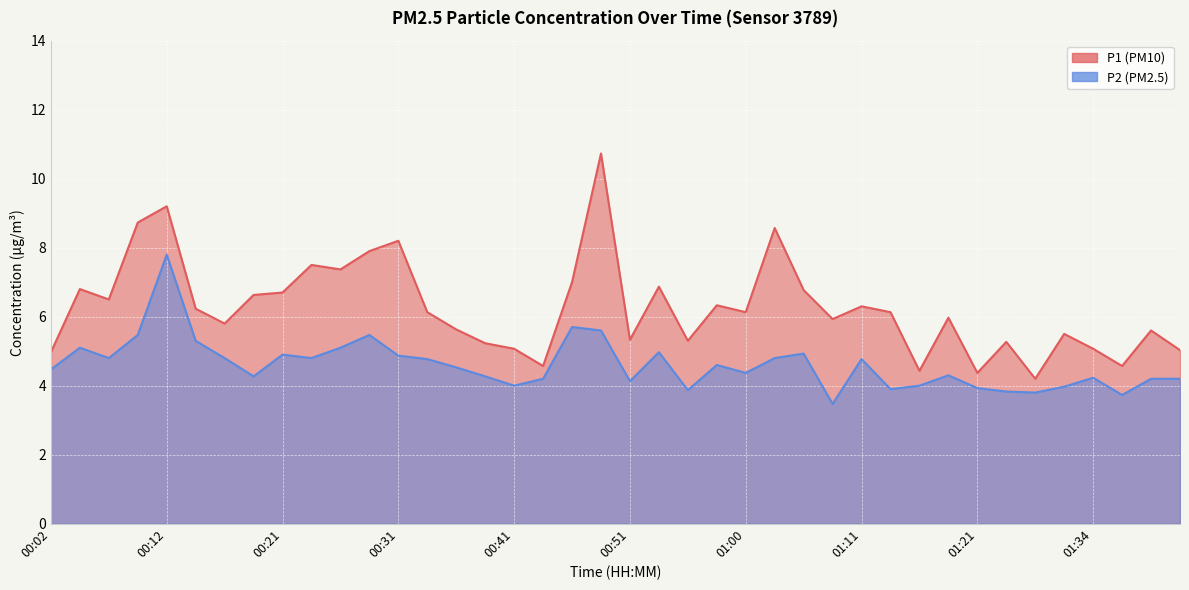

What is the label of the 2nd point from the left?

00:04